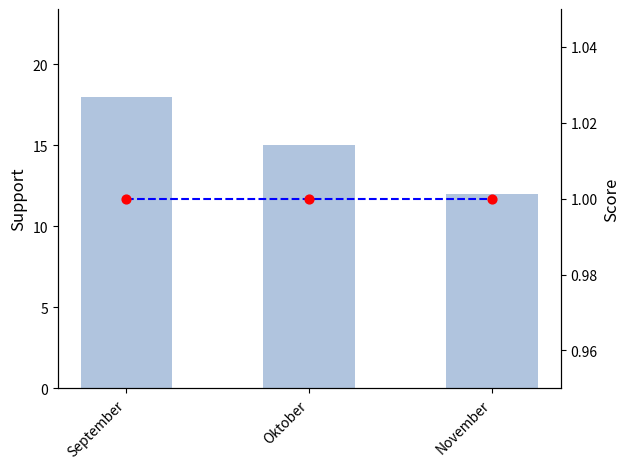

Which series has the largest total across all categories?

Support